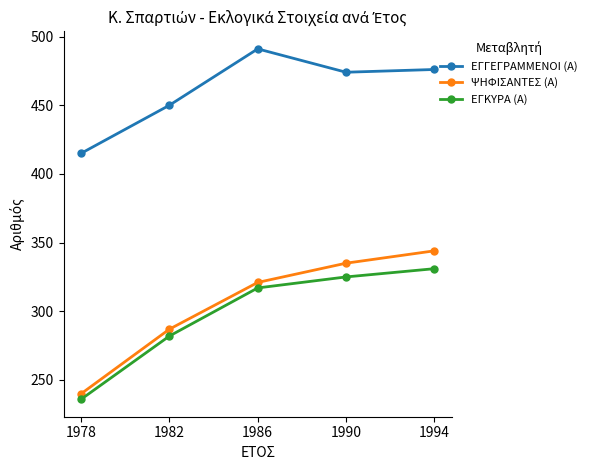

Reading left to right, extract all data points from this chart.

ΕΓΓΕΓΡΑΜΜΕΝΟΙ (Α): 1978=415	1982=450	1986=491	1990=474	1994=476
ΨΗΦΙΣΑΝΤΕΣ (Α): 1978=240	1982=287	1986=321	1990=335	1994=344
ΕΓΚΥΡΑ (Α): 1978=236	1982=282	1986=317	1990=325	1994=331